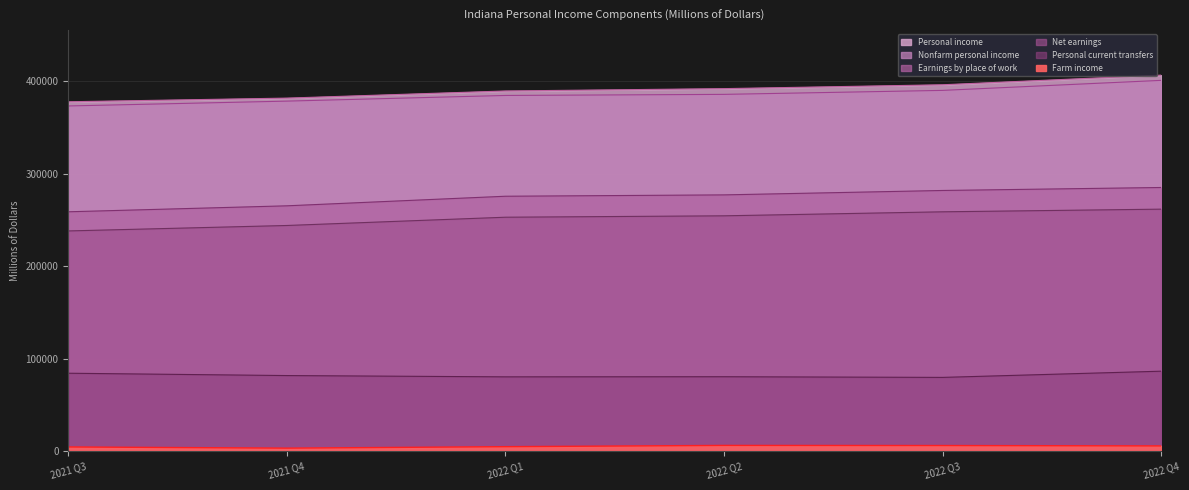

Reading left to right, list all the values displayed in this chart.

Personal income: 377587.0	381538.2	389244.2	391781.6	395955.9	406373.0
Nonfarm personal income: 373063.6	378296.0	384411.3	385588.8	389889.8	400718.8
Farm income: 4523.5	3242.2	4832.9	6192.8	6066.2	5654.3
Earnings by place of work: 258687.6	265139.4	275492.0	276953.9	281719.2	284942.6
Net earnings: 237989.9	243877.6	252814.5	254332.5	258660.7	261532.6
Personal current transfers: 84201.2	81682.5	80292.3	80419.3	79697.9	86402.9